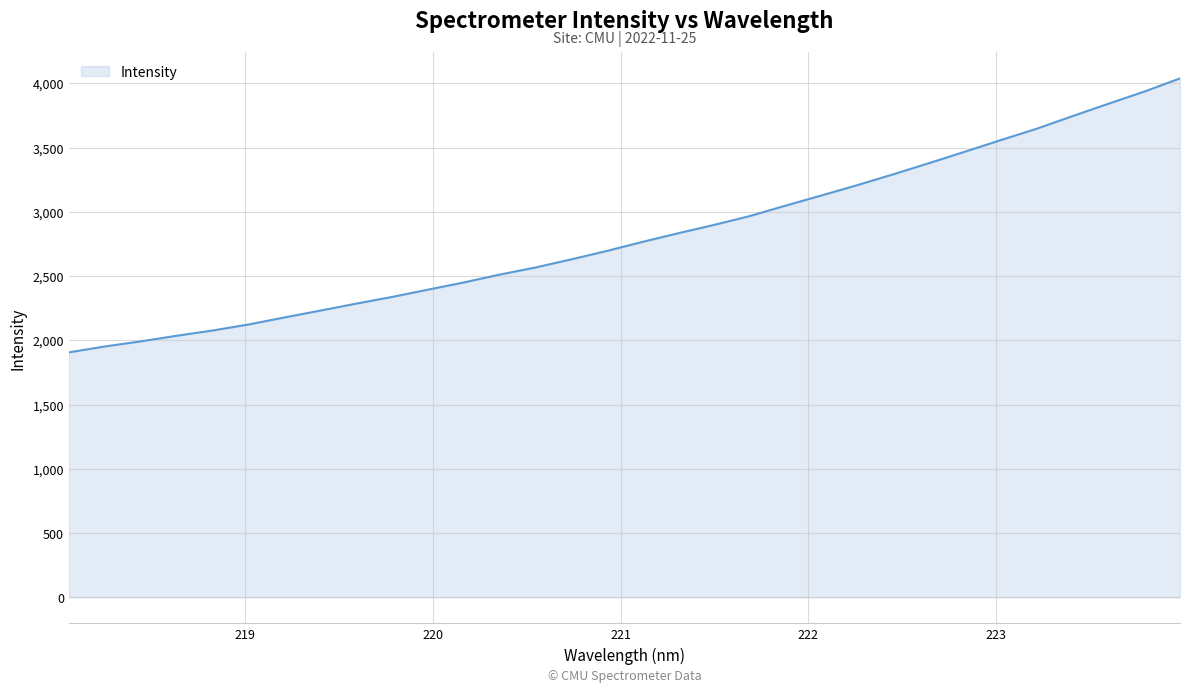

What is the difference between the maximum and minimum values?

2132.0